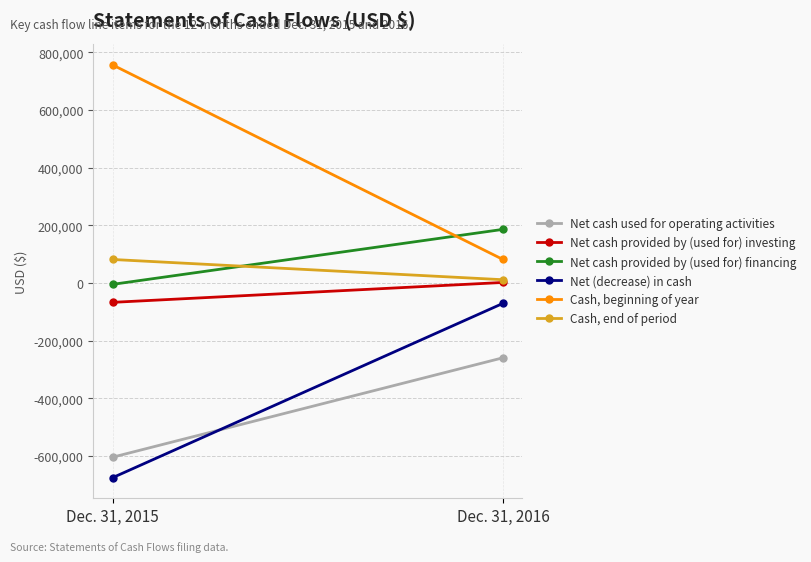

List the series in order of their peak value, lowest first.

Net cash used for operating activities, Net (decrease) in cash, Net cash provided by (used for) investing, Cash, end of period, Net cash provided by (used for) financing, Cash, beginning of year